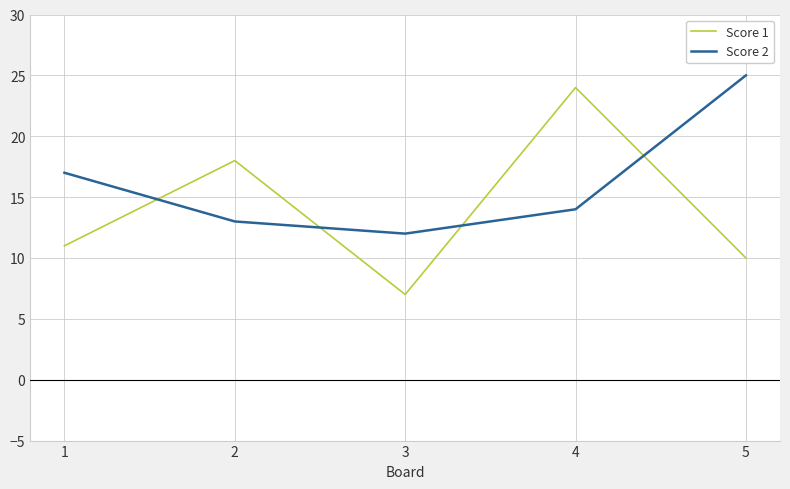

True or false: Score 1 has a value of 18 at 2.

True